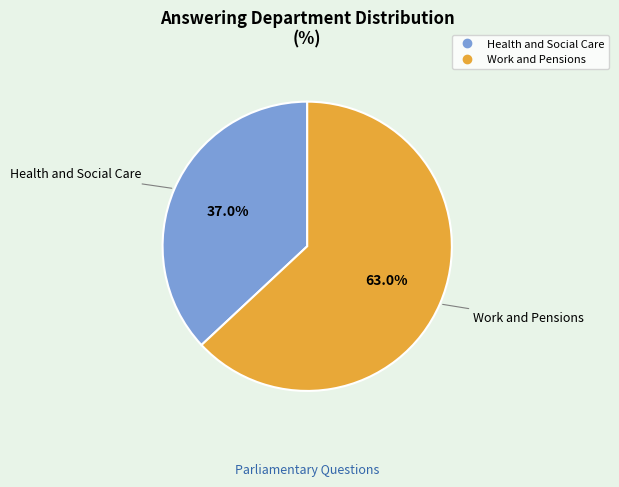

How many segments does this pie chart have?

2